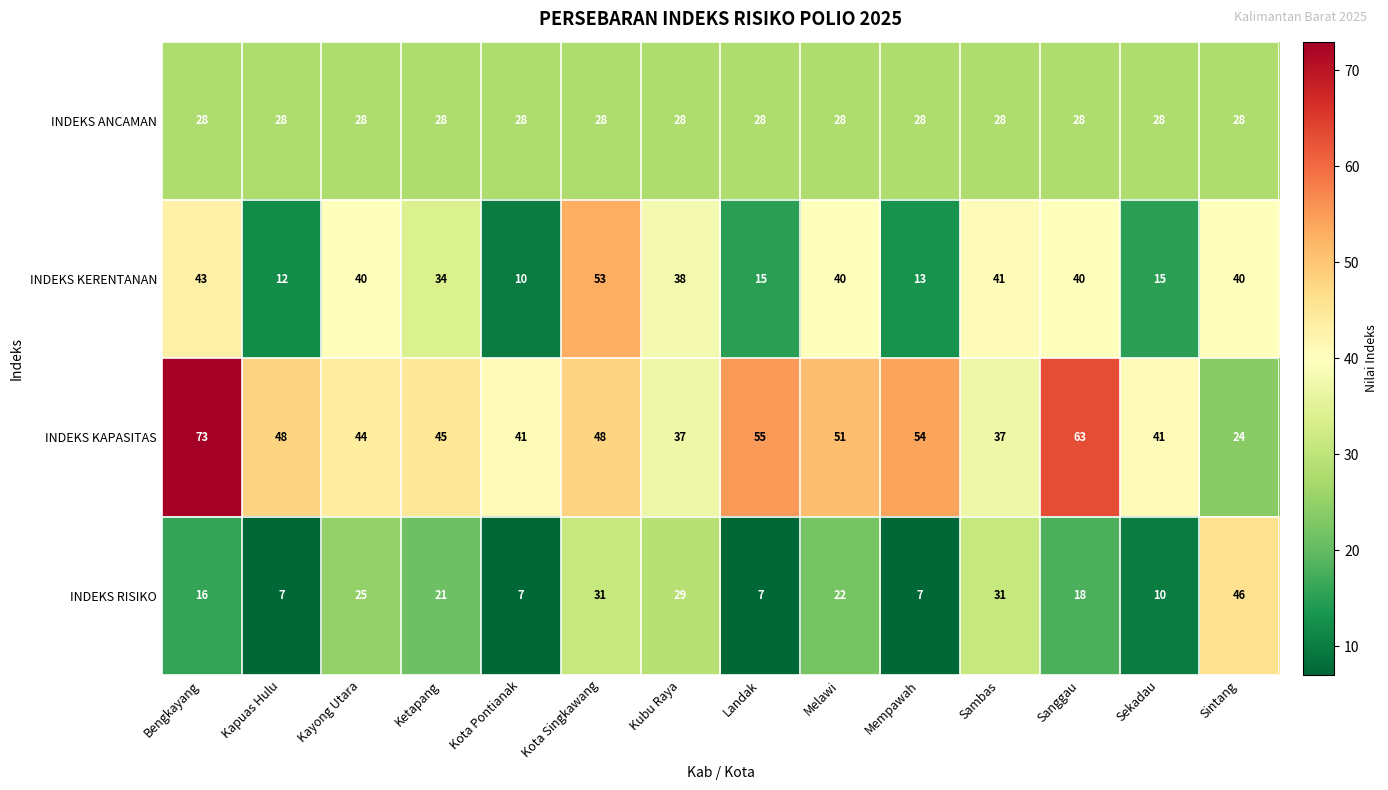

Which series has the largest range (max minus min)?

INDEKS KAPASITAS